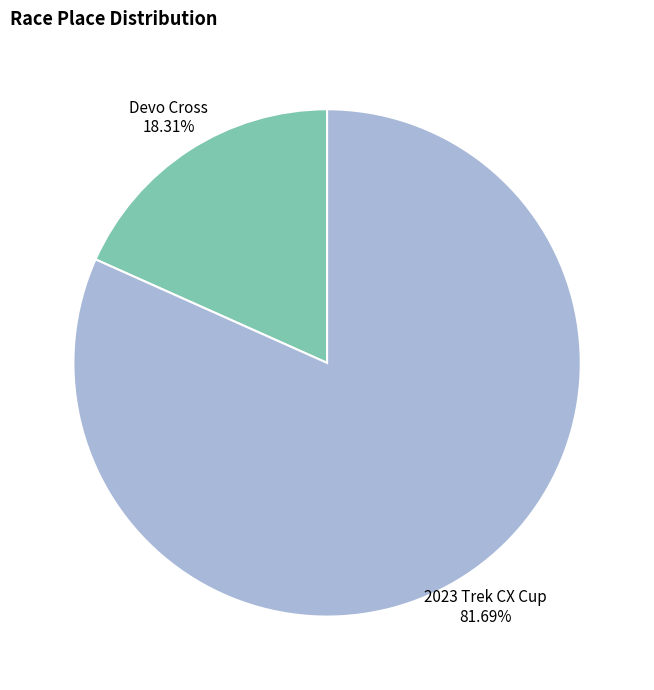

What is the ratio of the value at 2023 Trek CX Cup to the value at Devo Cross?

4.5